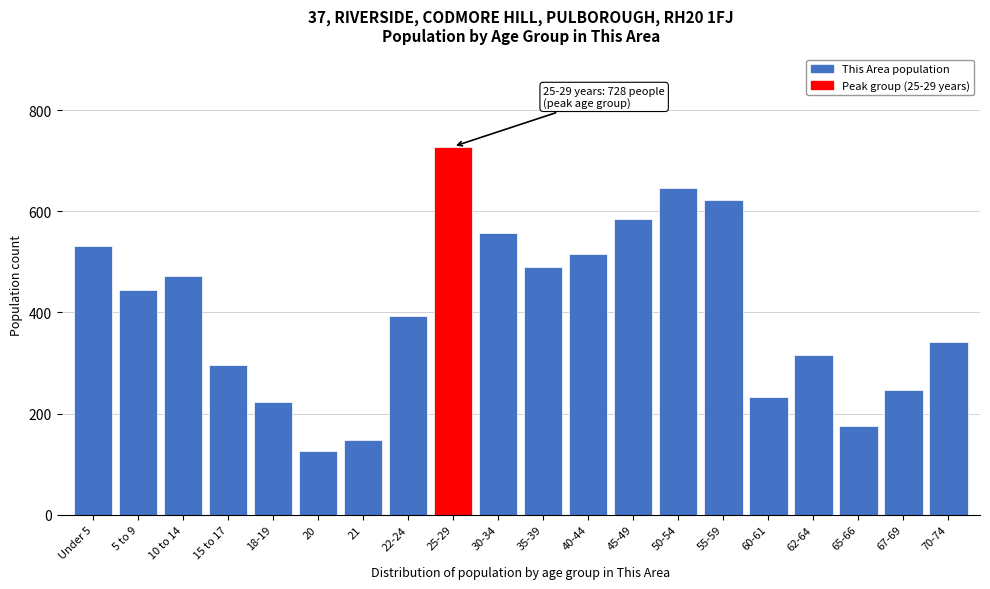

Reading left to right, extract all data points from this chart.

Under 5=532	5 to 9=445	10 to 14=473	15 to 17=296	18-19=222	20=126	21=147	22-24=393	25-29=728	30-34=558	35-39=490	40-44=515	45-49=585	50-54=647	55-59=622	60-61=232	62-64=315	65-66=176	67-69=247	70-74=342